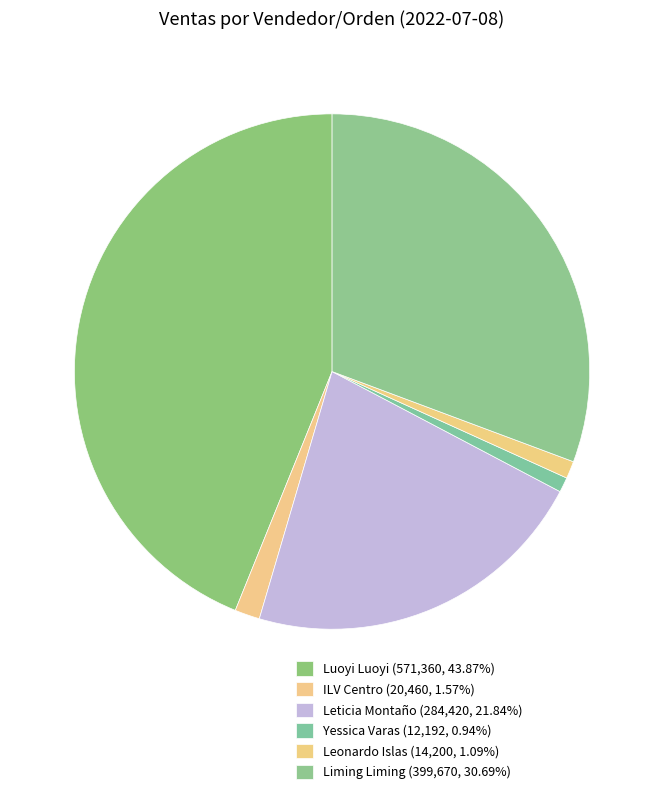

How many segments does this pie chart have?

6